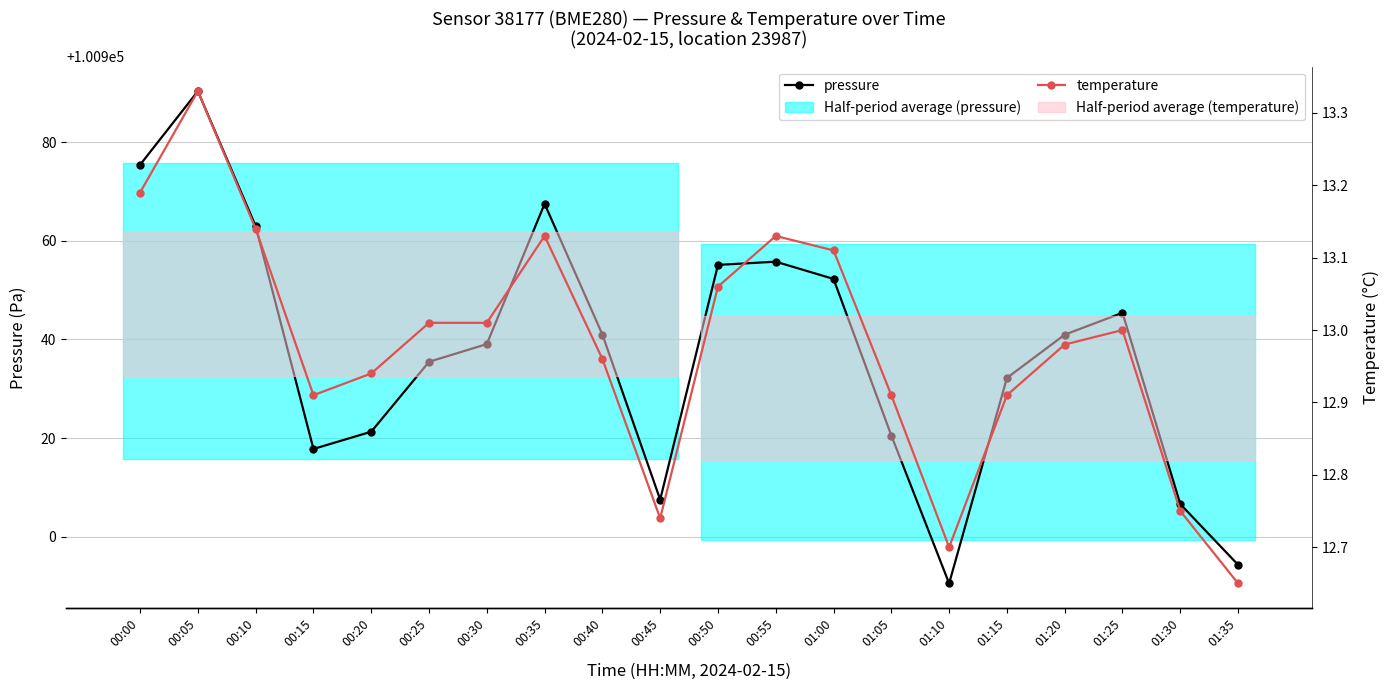

What is the difference between the maximum and minimum values in the temperature series?

0.7